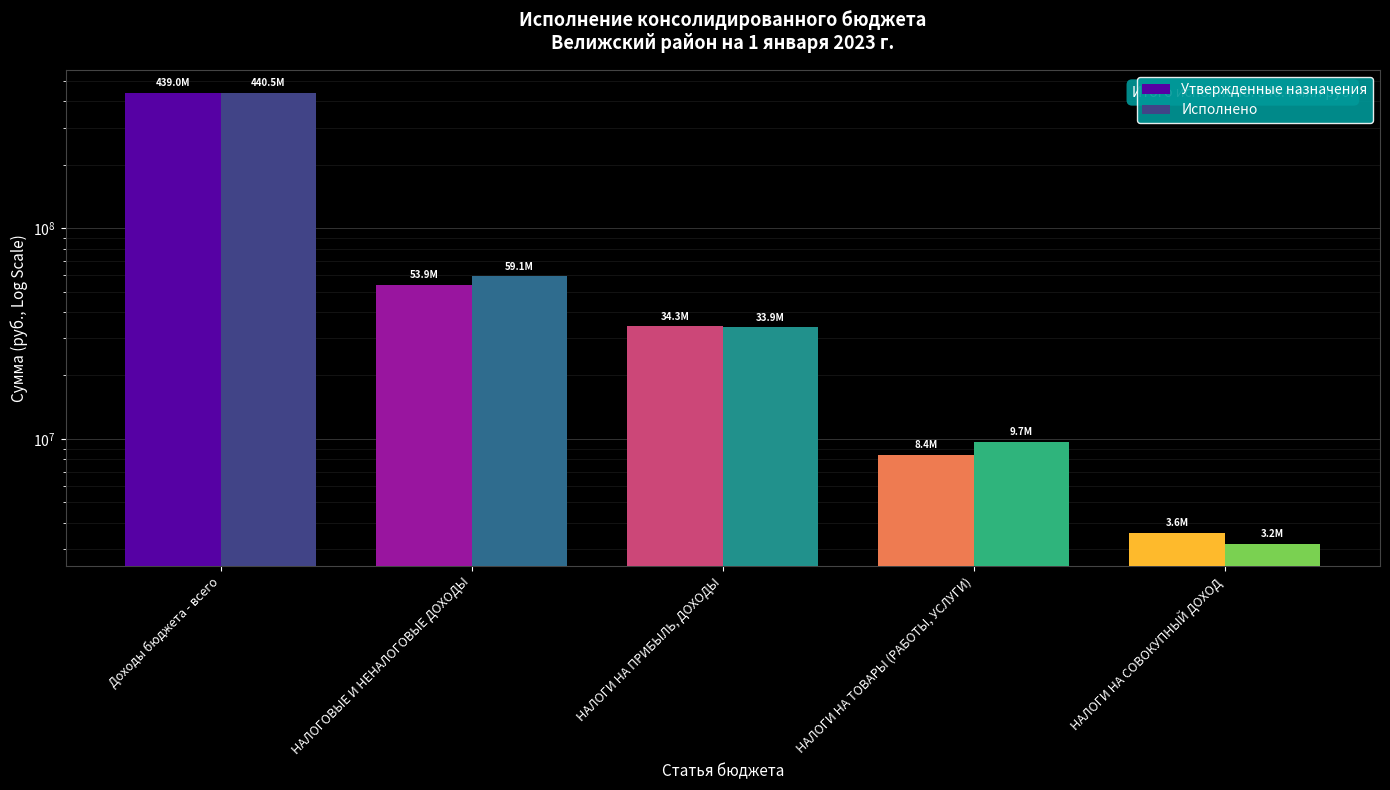

What is the difference between the maximum and minimum values in the Утвержденные назначения series?

435395293.5